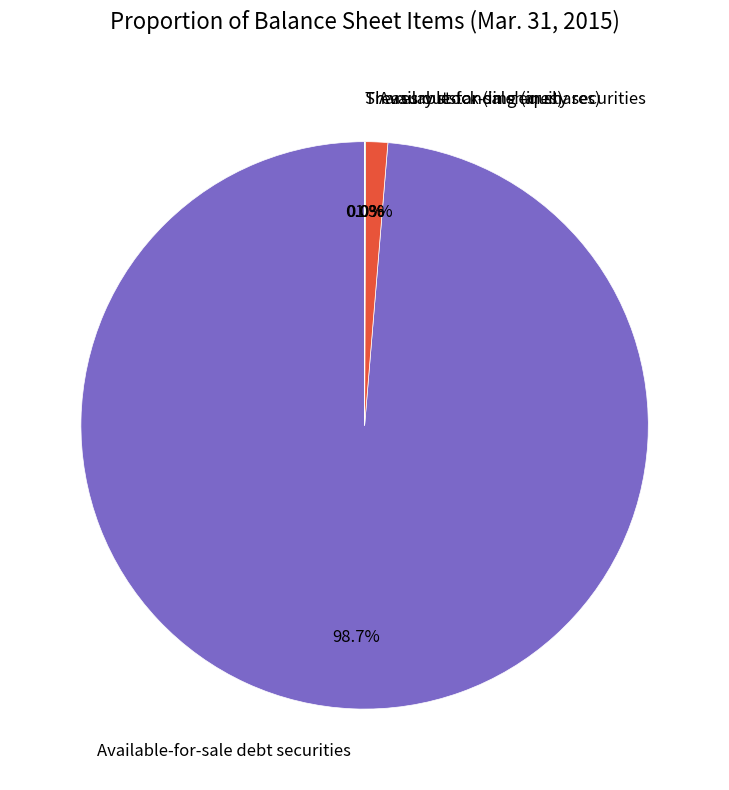

Do Available-for-sale equity securities and Available-for-sale debt securities together represent more than half of the pie?

Yes